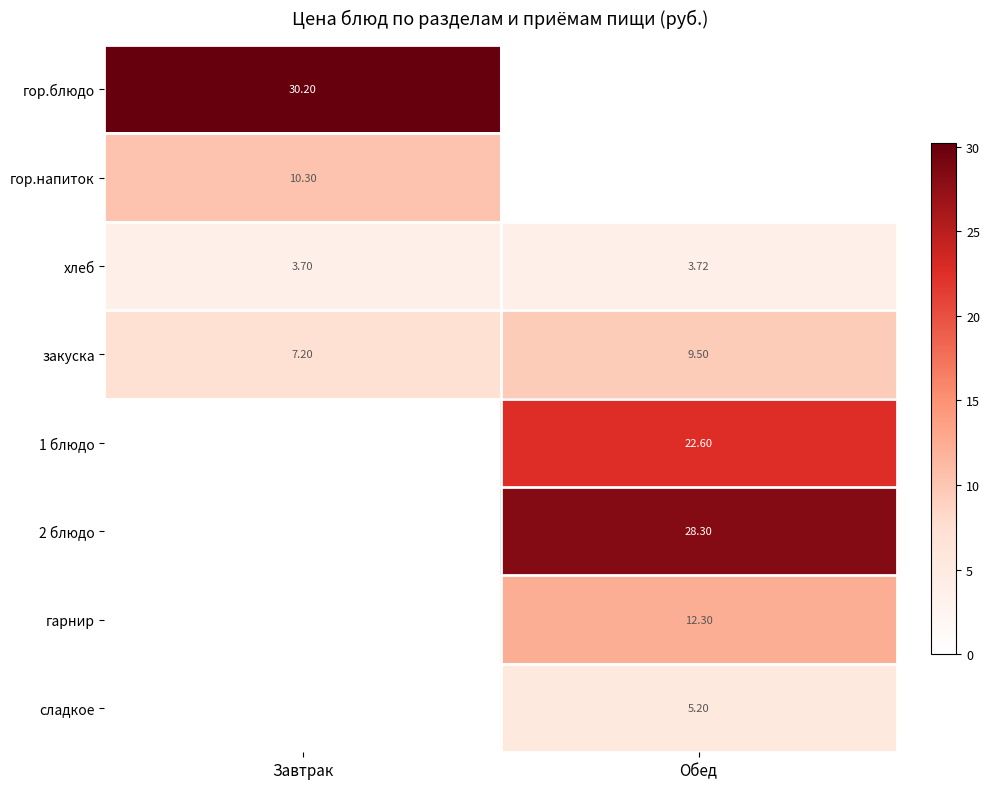

At which label does закуска first exceed 9?

Обед